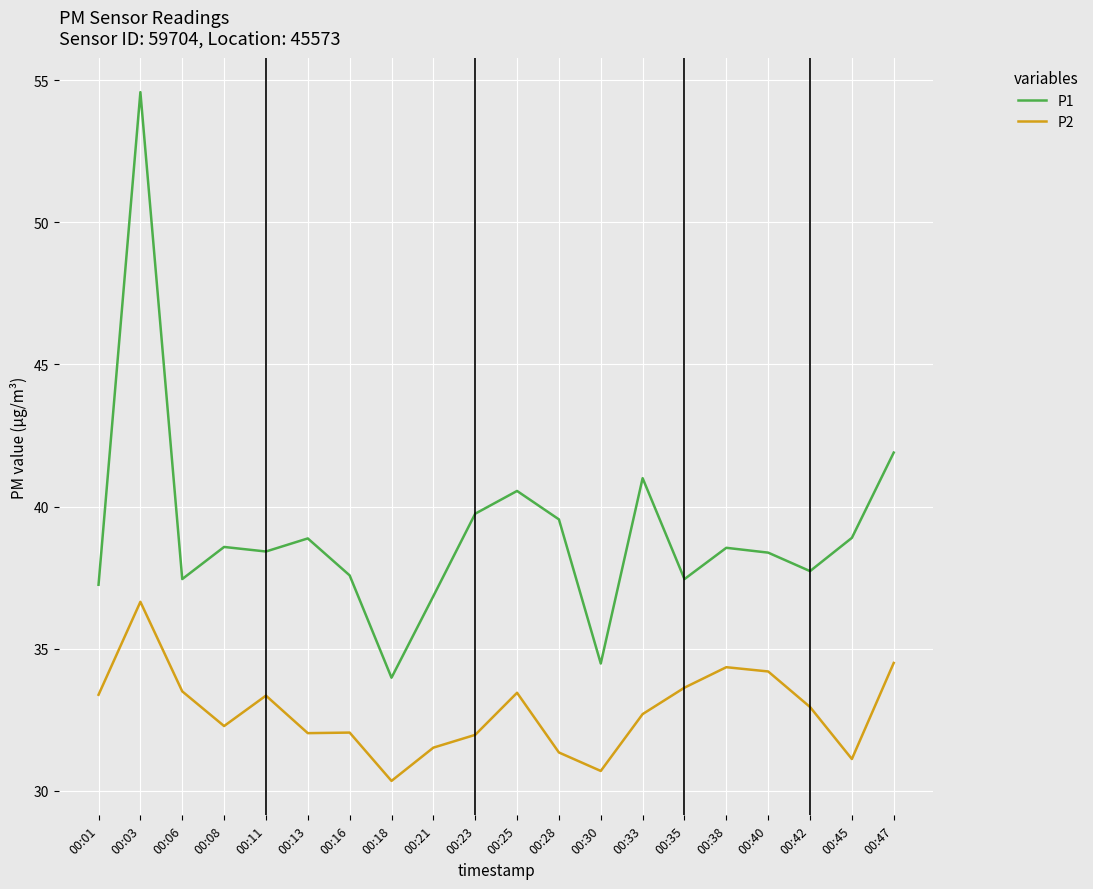

At which category does the chart reach its peak across all series?

00:03